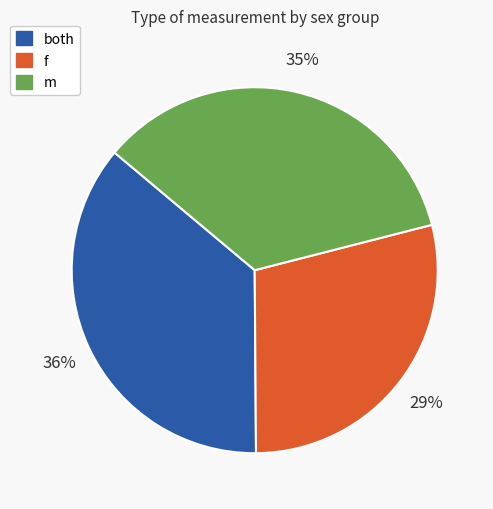

What percentage is the m slice, to the nearest percent?

35%